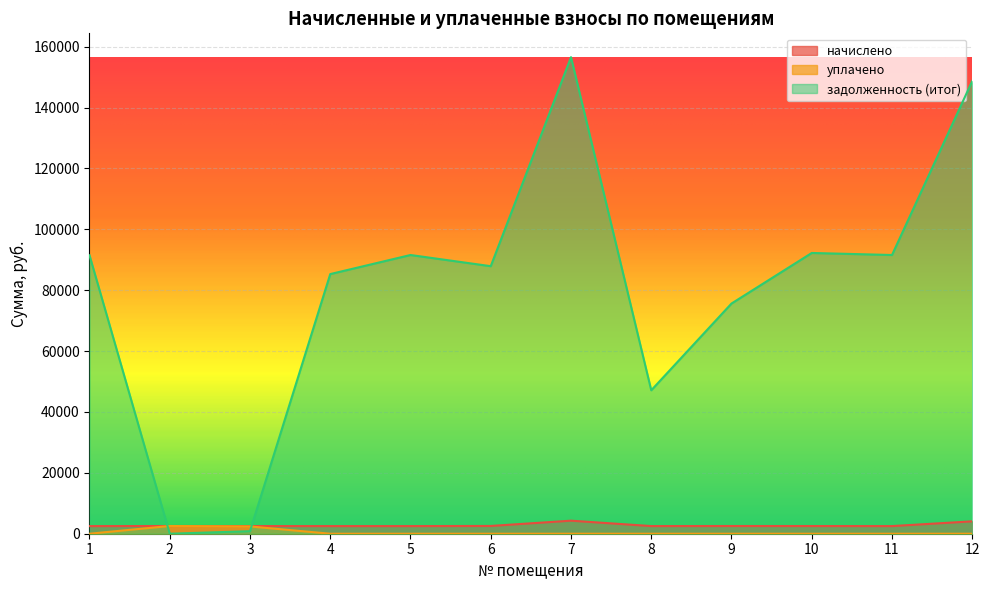

Which series changed the most between 2 and 8?

задолженность (итог)